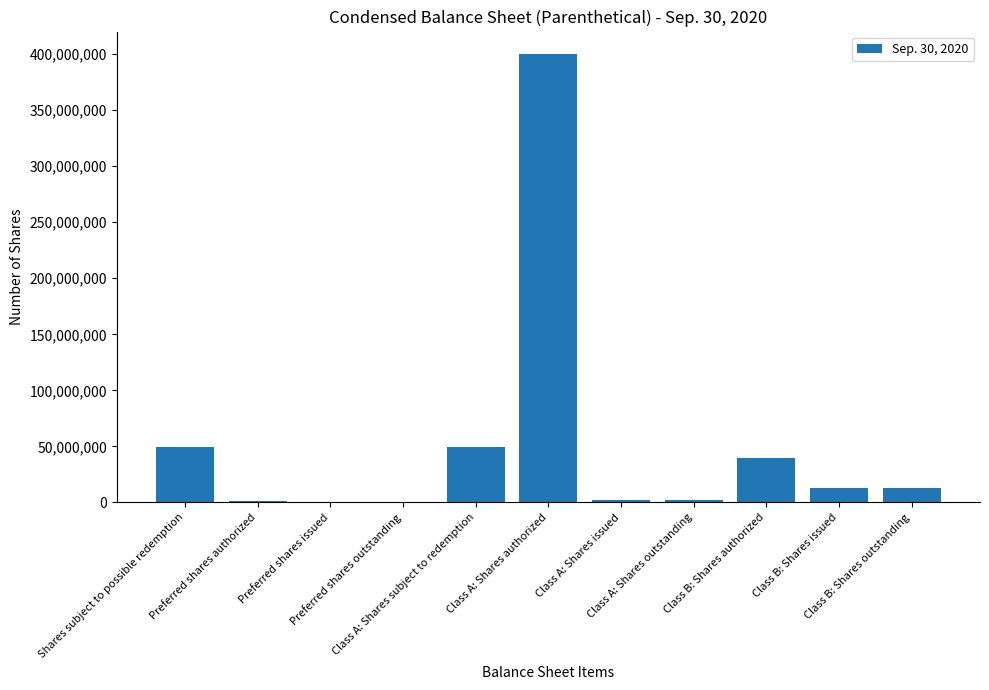

Are the bars grouped side by side (vs. stacked)?

No